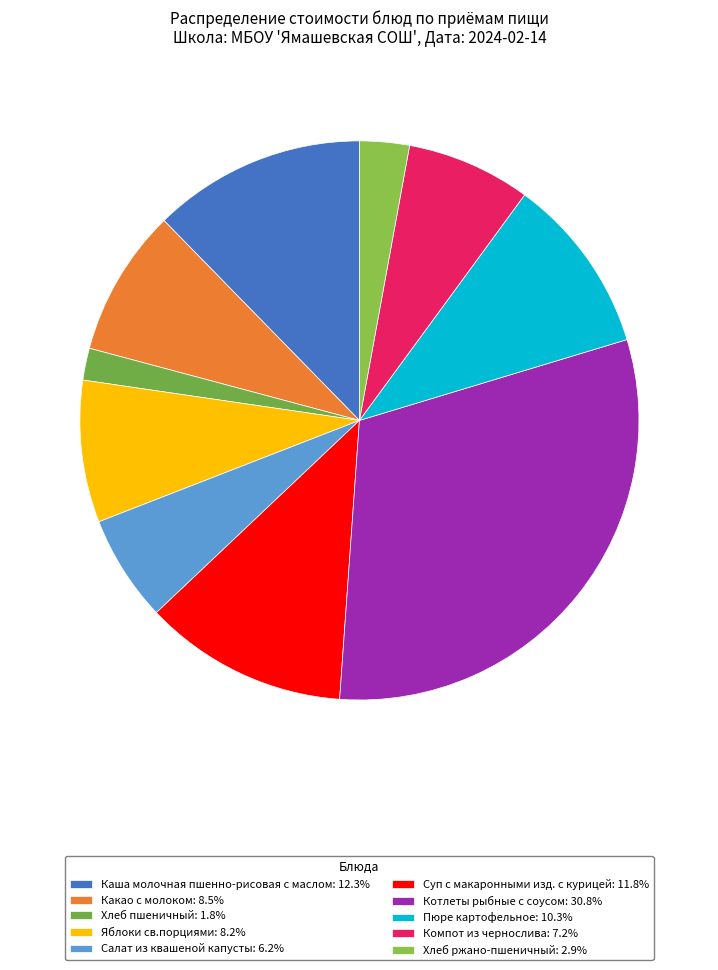

How many slices are in this pie chart?

10